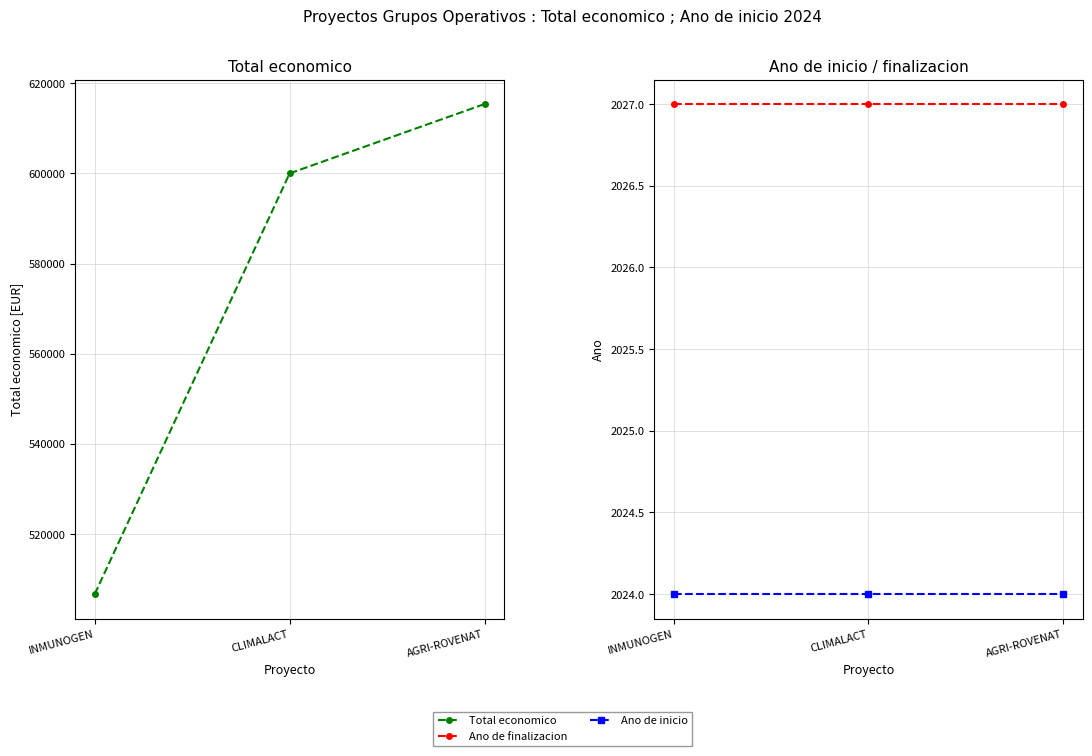

What is the label of the 1st point from the right?

AGRI-ROVENAT